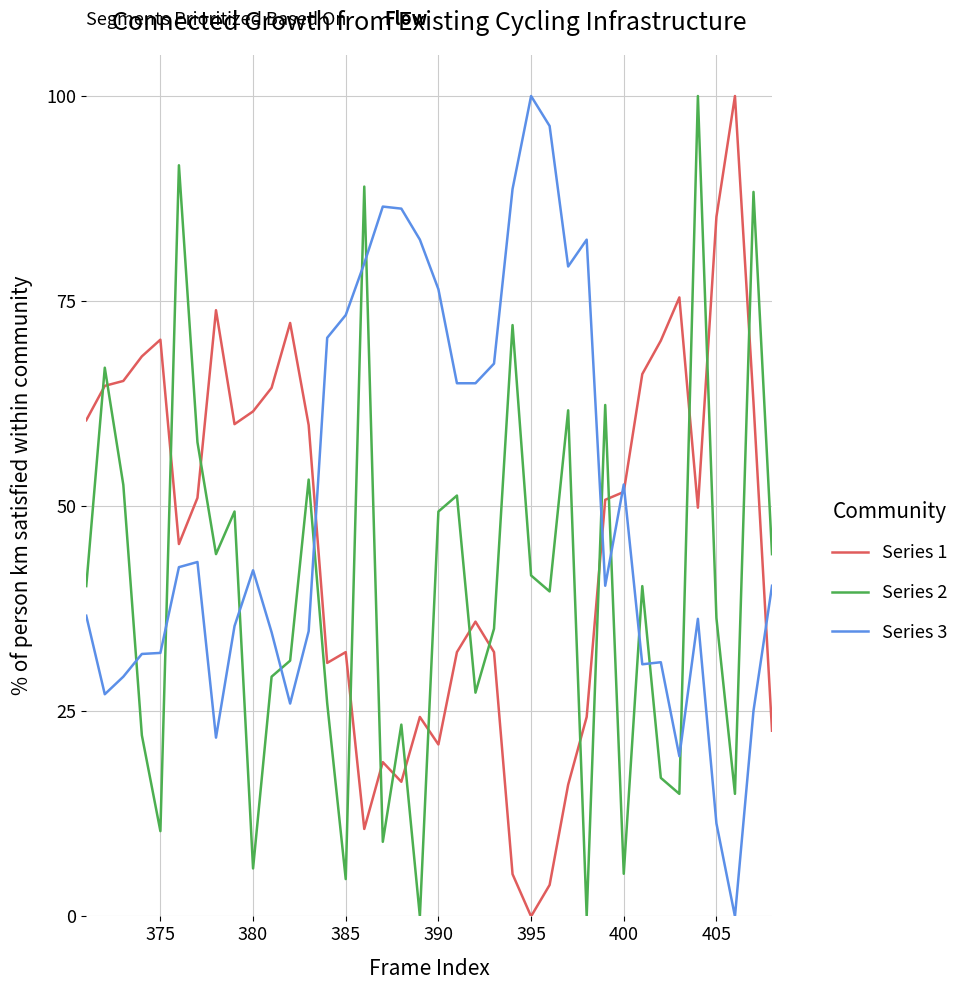

True or false: Series 1 and Series 2 cross at least once.

True